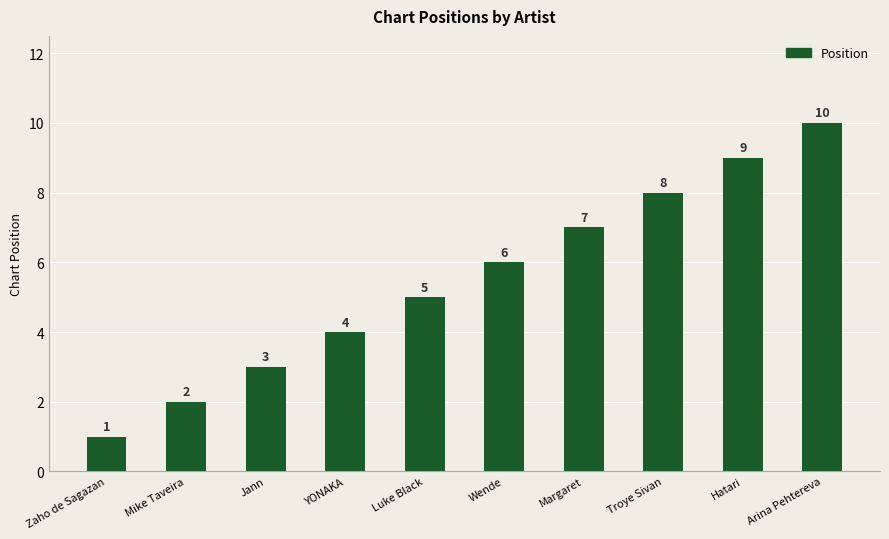

Is it true that the value at Troye Sivan is 8?

True